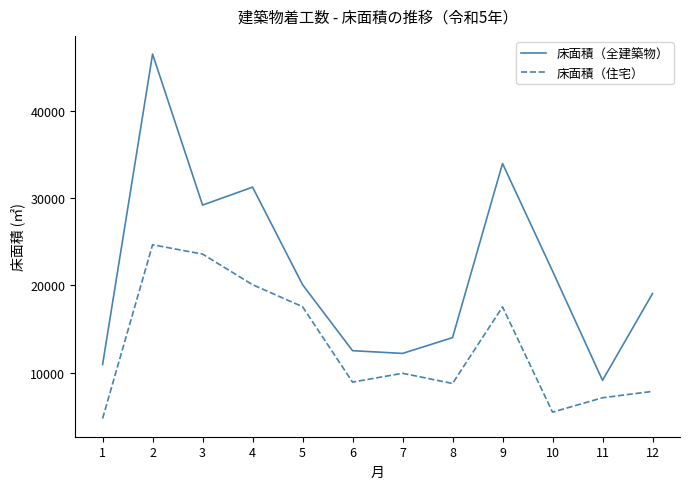

Rank the series by their maximum value, from highest to lowest.

床面積（全建築物）, 床面積（住宅）